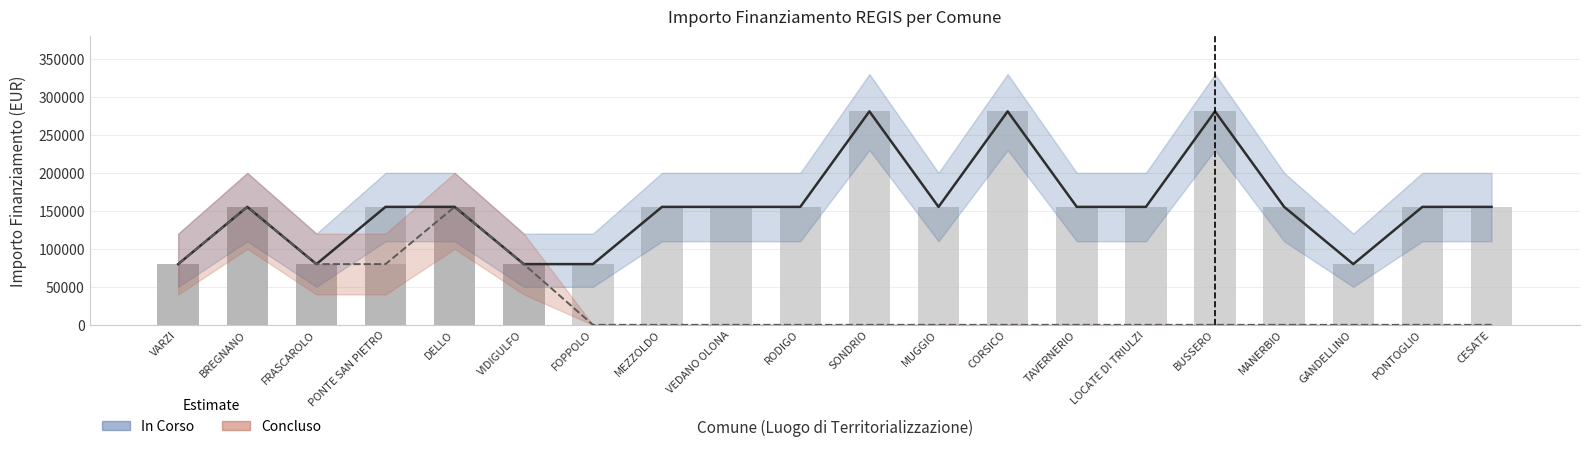

At which label does Concluso reach its peak?

BREGNANO